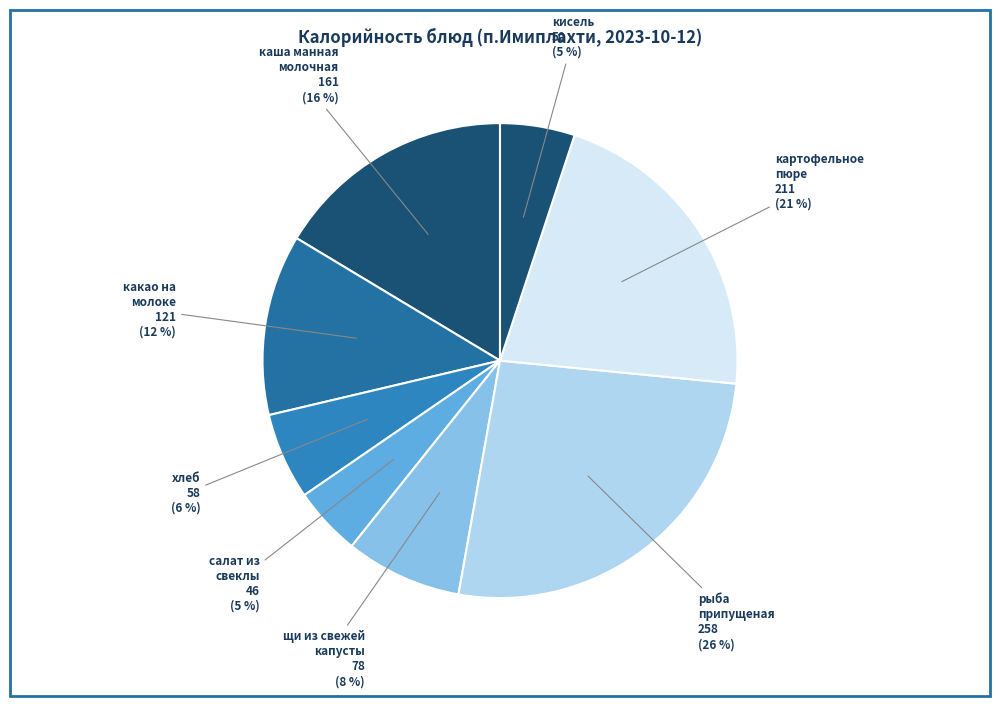

To the nearest percent, what portion does картофельное пюре represent?

21%